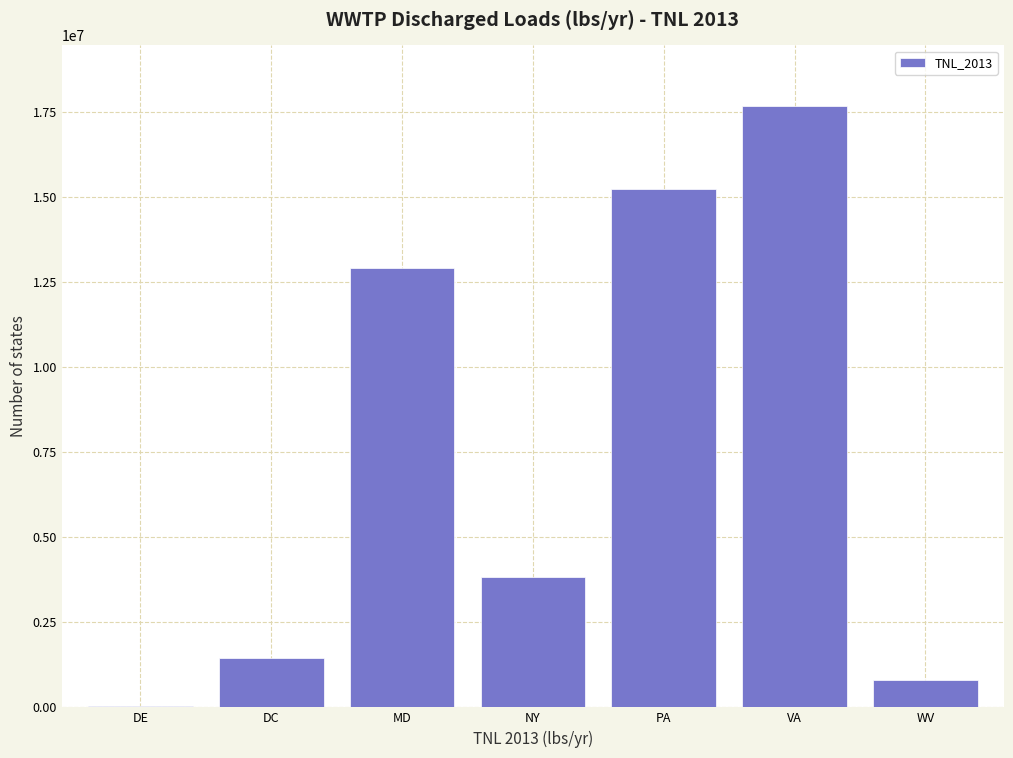

Reading right to left, transcribe all the data shown in this chart.

WV=811558.6	VA=17680012.3	PA=15230180.1	NY=3825416.2	MD=12897170.7	DC=1460910.2	DE=42203.5